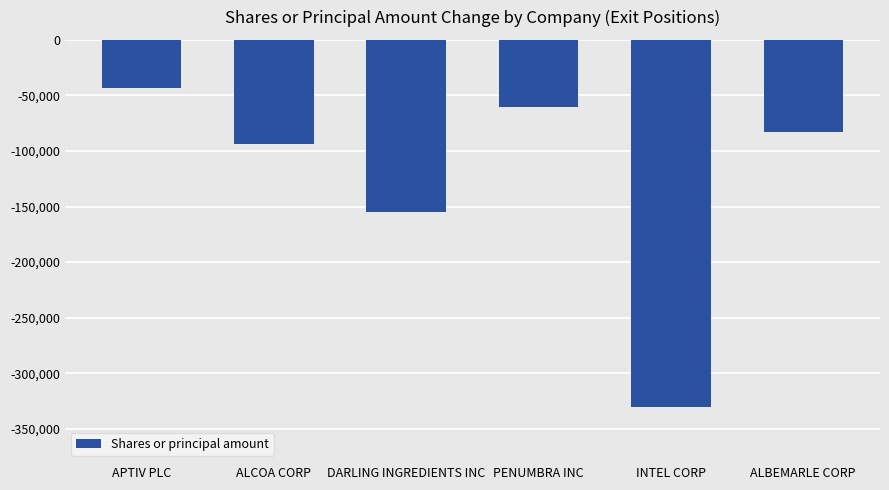

What is the value of the 4th bar from the left?

-60070